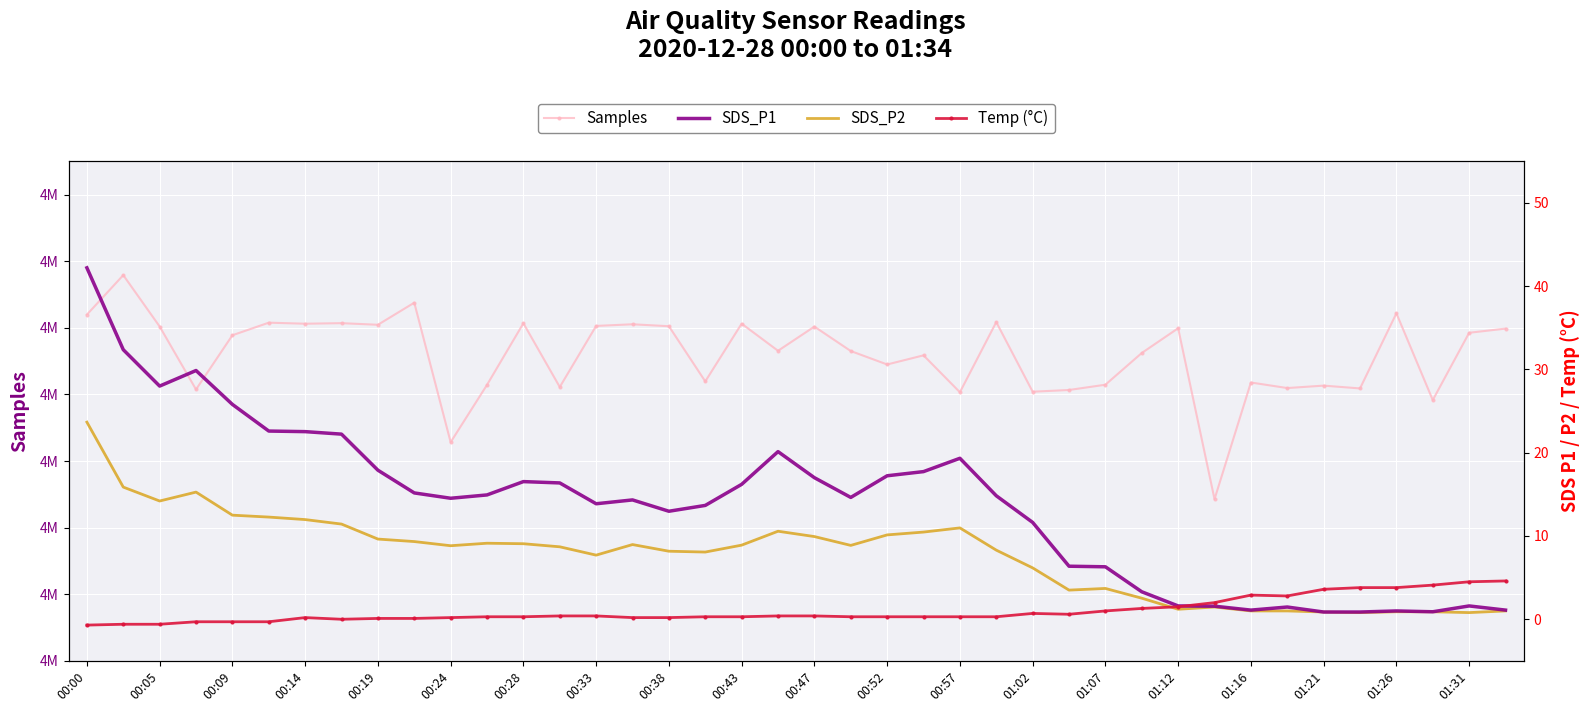

What is the average value of the SDS_P1 series?

13.8